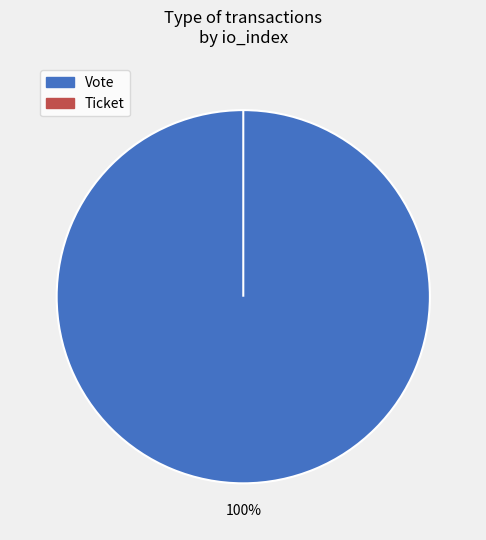

Which slice is the smallest?

Ticket